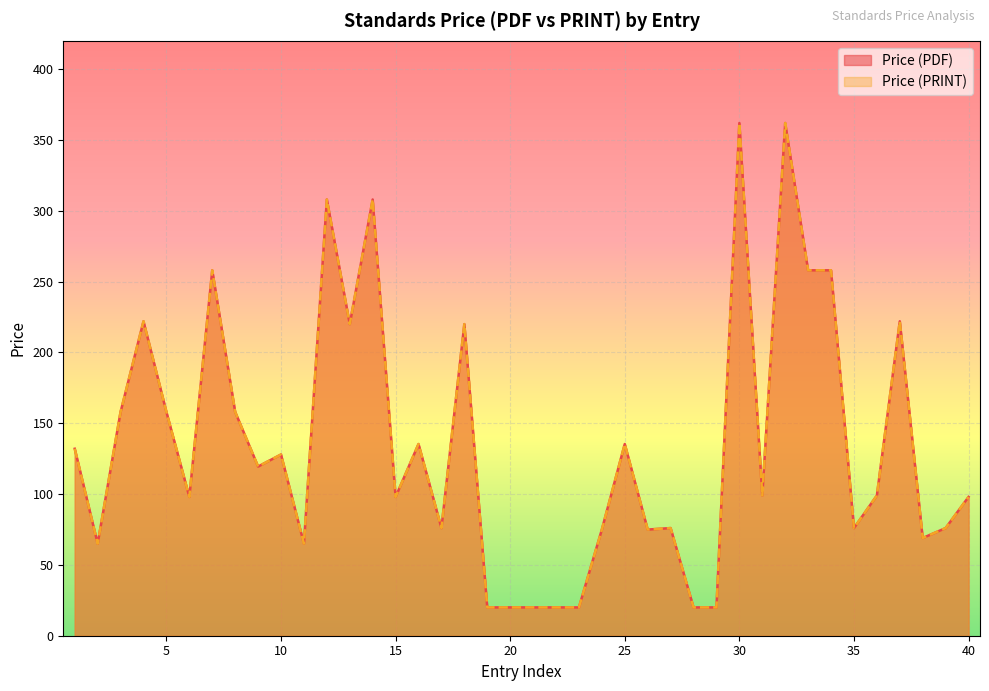

At how many categories does at least one series exceed 259?

4